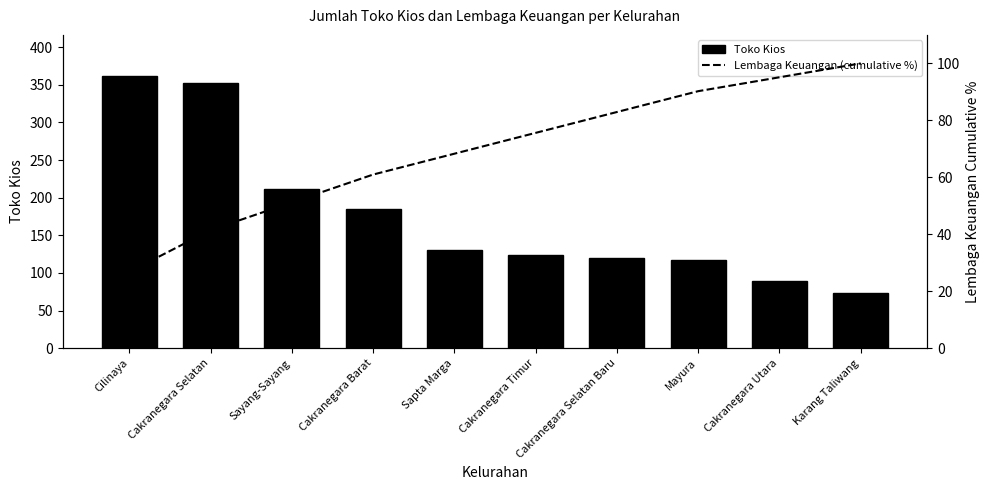

What is the value of the Lembaga Keuangan (cumulative %) bar at the 5th from the left?

68.3